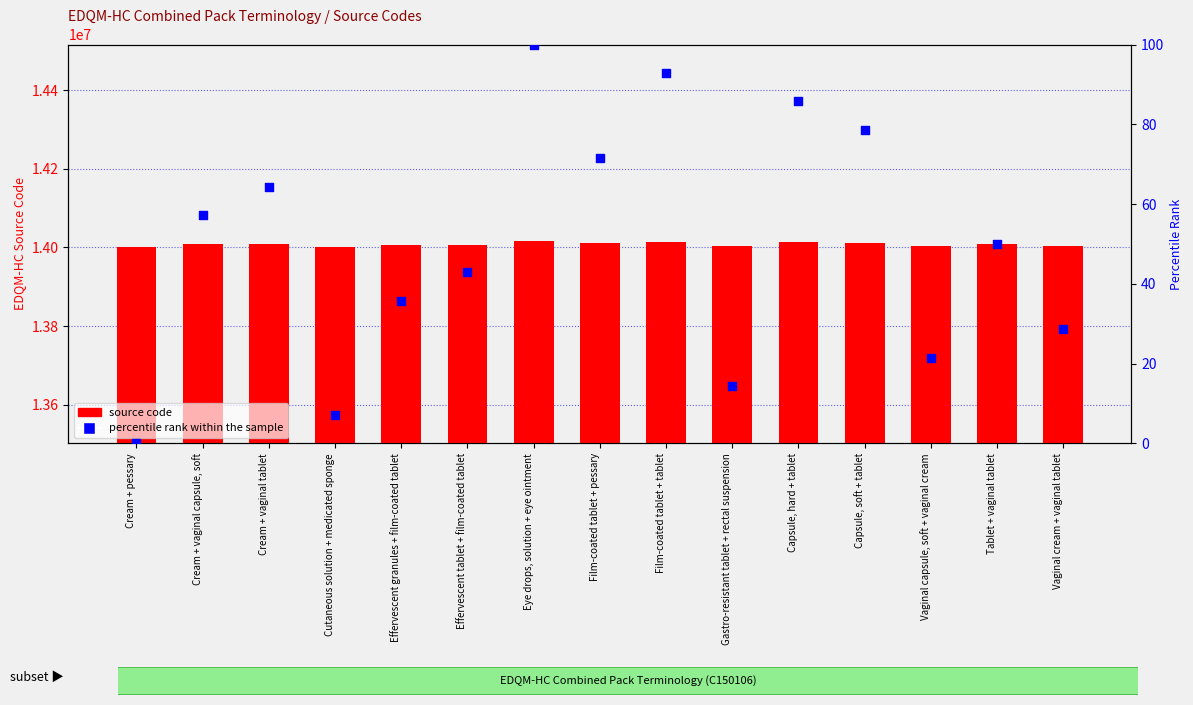

At which category is the sum across all series the highest?

Eye drops, solution + eye ointment